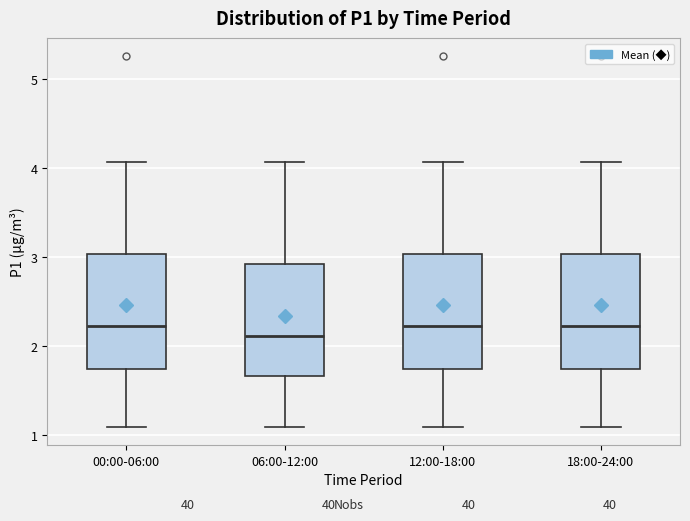

Reading left to right, transcribe this box plot: for each box, give where its median line is, the range the box spans, and where its two whiskers end, as read against the y-axis. The values are not printed on the chart, so give them approximately, as read against the axis.

00:00-06:00: median 2.2, box 1.7 to 3.0, whiskers 1.1 to 4.1
06:00-12:00: median 2.1, box 1.7 to 2.9, whiskers 1.1 to 4.1
12:00-18:00: median 2.2, box 1.7 to 3.0, whiskers 1.1 to 4.1
18:00-24:00: median 2.2, box 1.7 to 3.0, whiskers 1.1 to 4.1